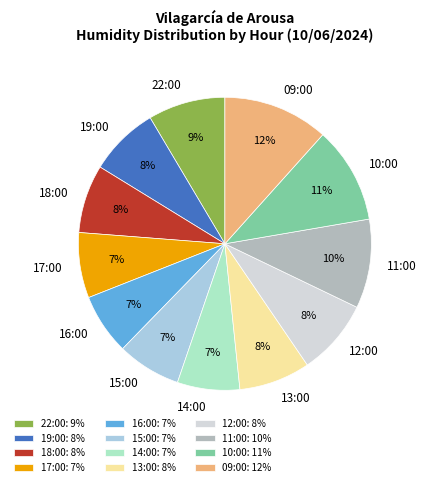

Do 09:00 and 14:00 together represent more than half of the pie?

No